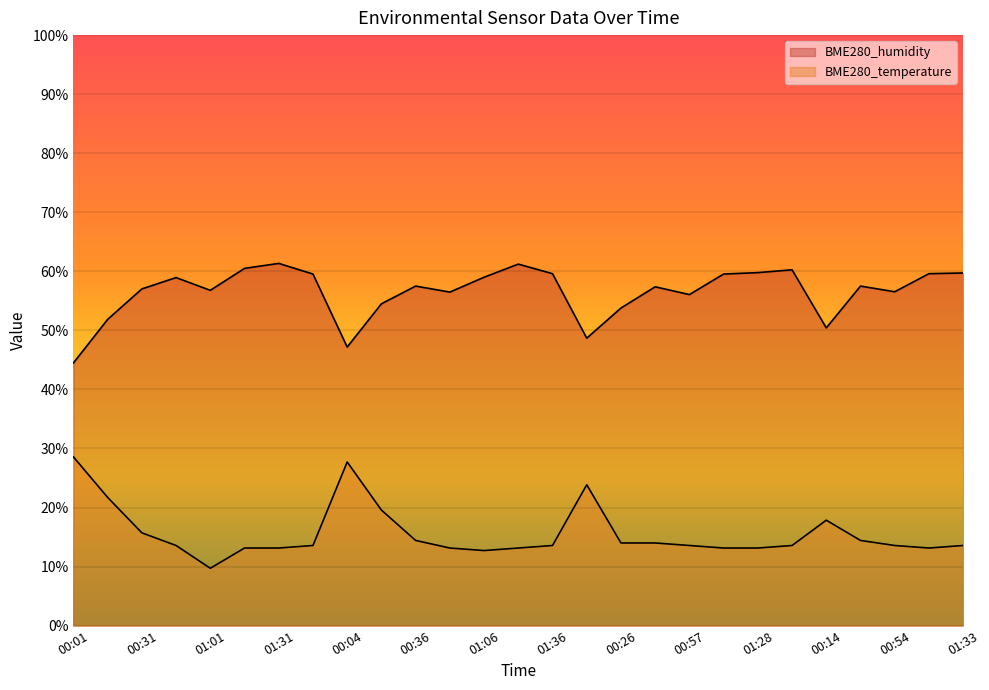

How many data points in BME280_temperature are above 13?

25